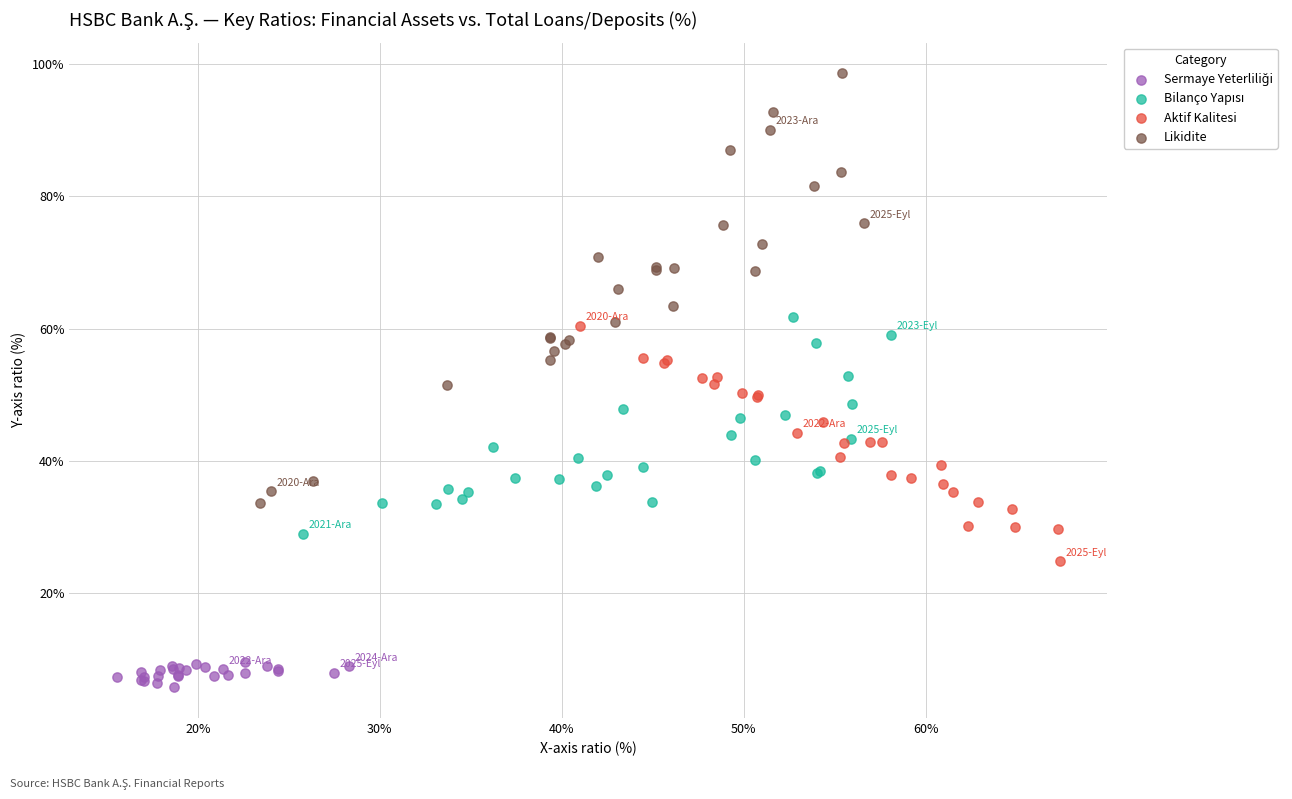

Which series has the widest spread of Y values?

Likidite